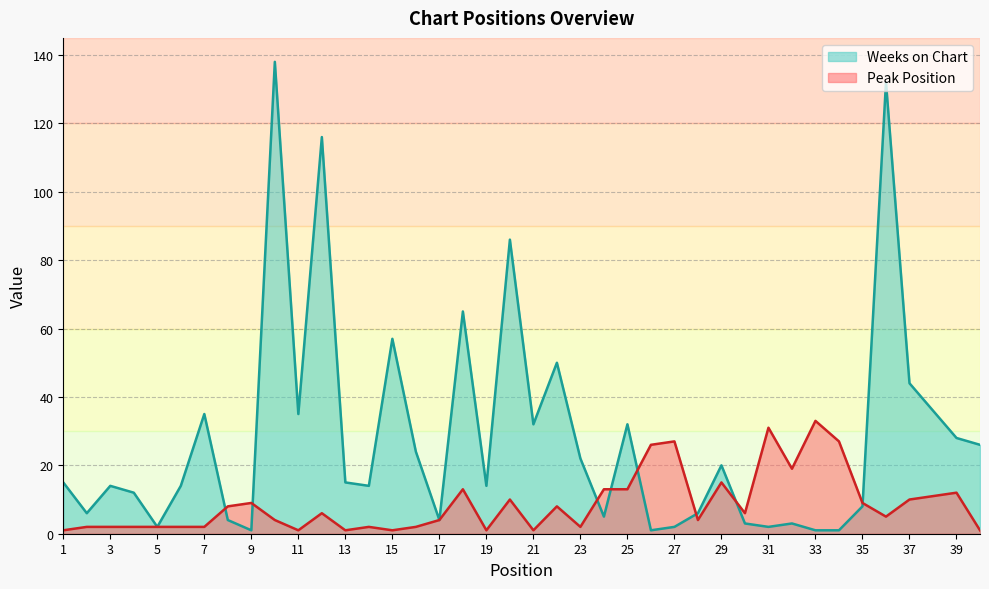

What is the value of the Peak Position point at the 4th from the left?

2